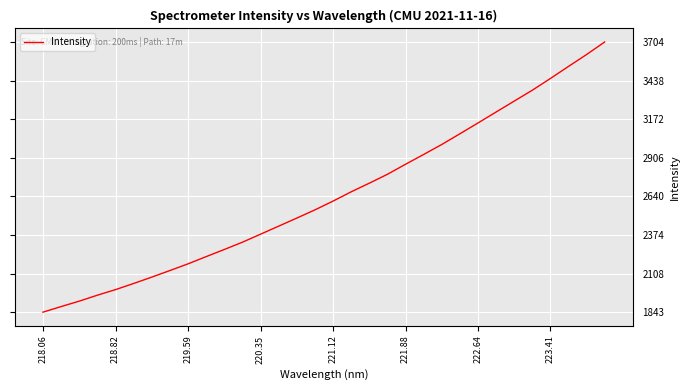

What is the difference between the maximum and minimum values?

1861.1